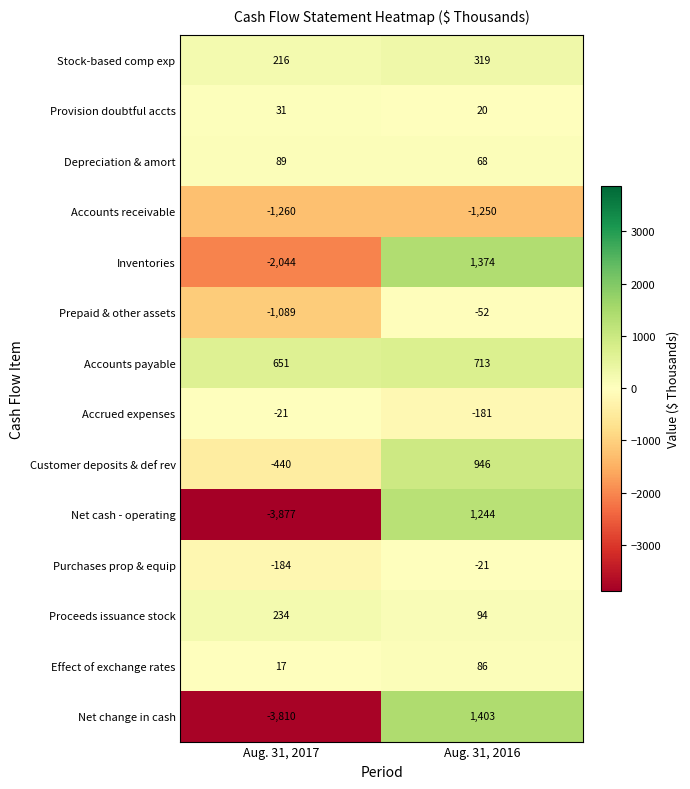

What is the sum of the Accrued expenses values at Aug. 31, 2016 and Aug. 31, 2017?

-202